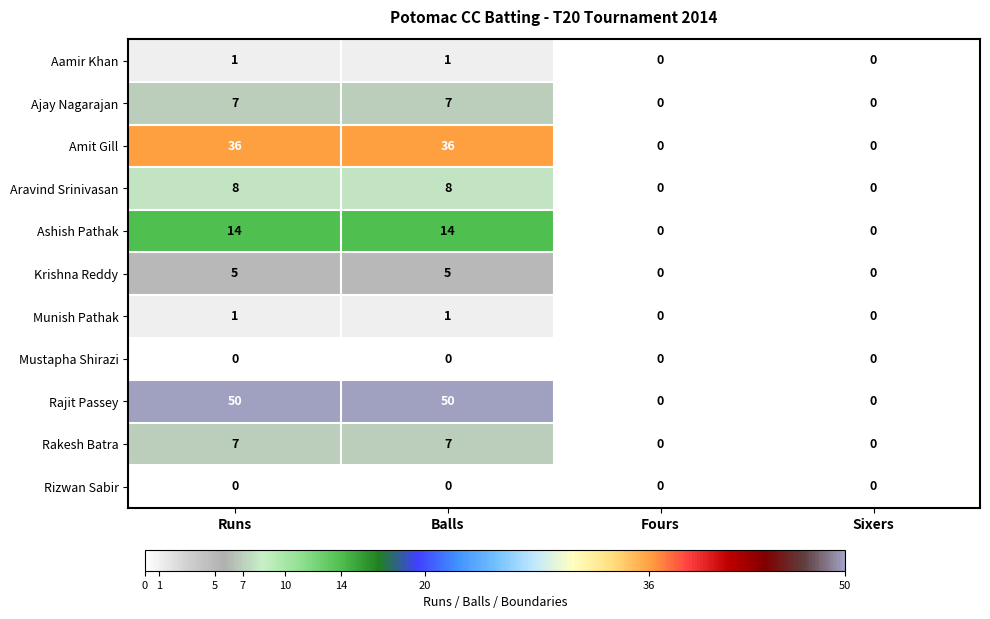

The Amit Gill series shows 36 at Balls. True or false?

True